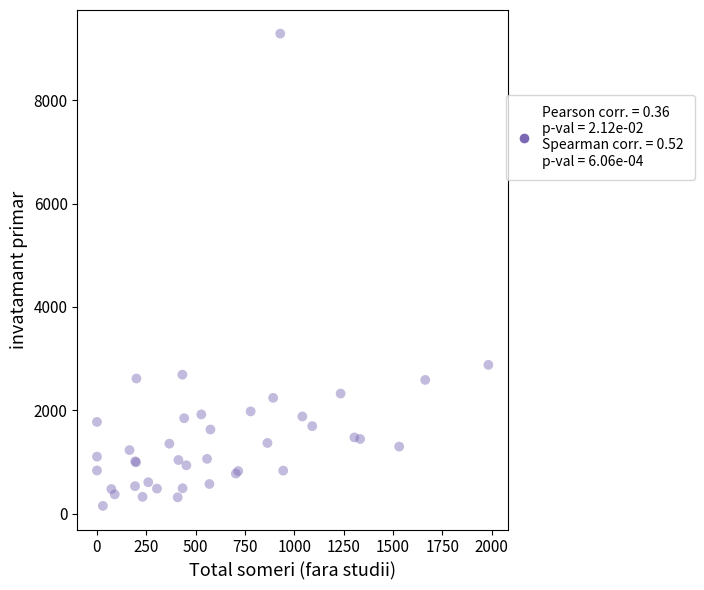

What Y value in the scatter plot is closest to 4718?

2878